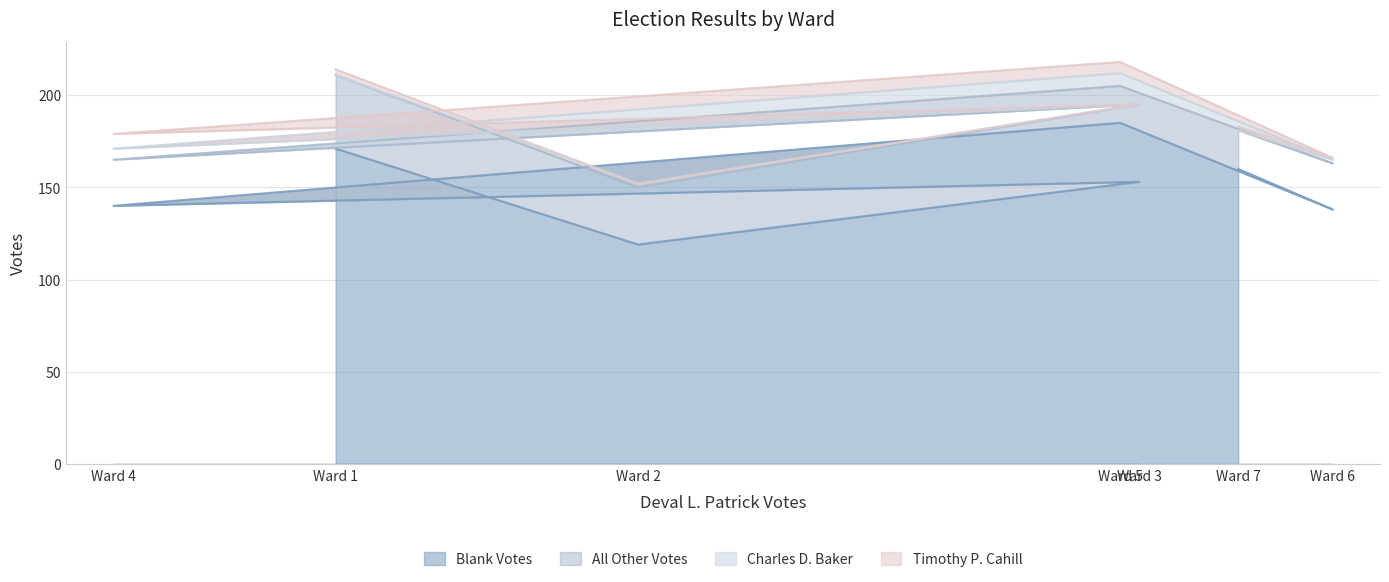

Is it true that Blank Votes equals 33 at Ward 6?

False